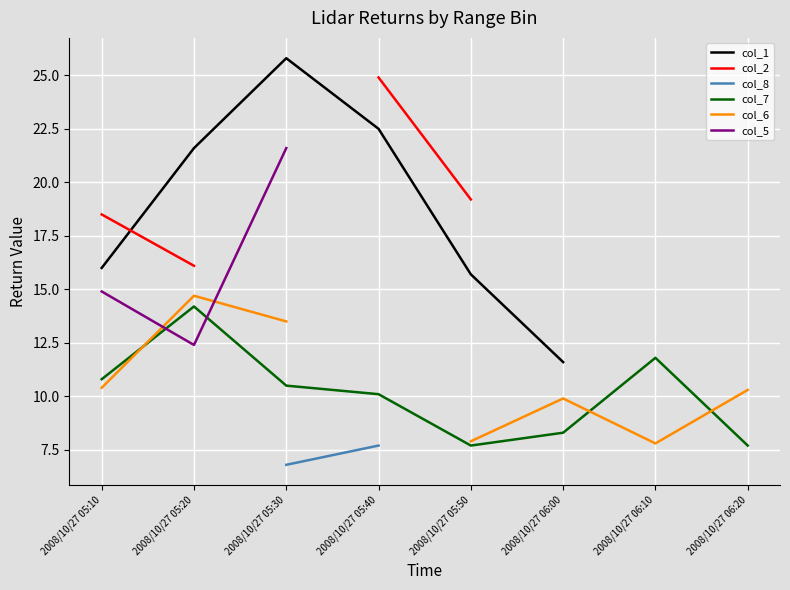

Is it true that col_7 equals 14.2 at 2008/10/27 05:20?

True